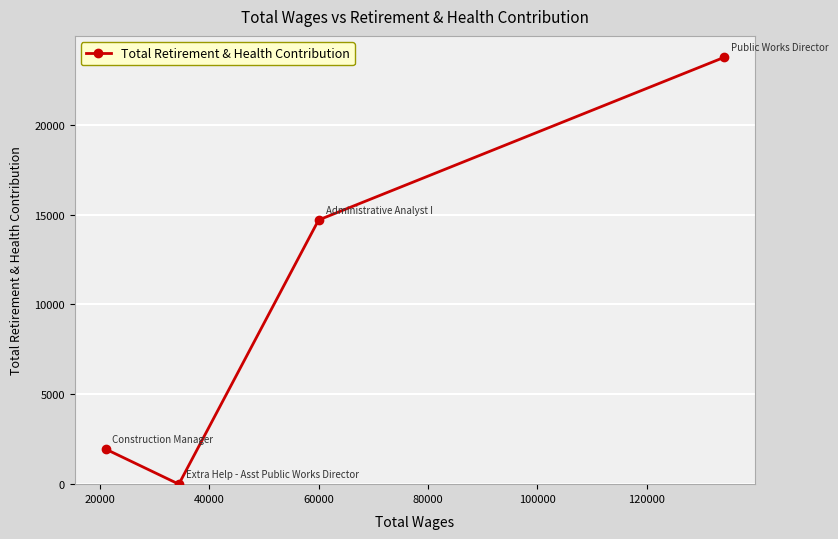

What is the difference between the maximum and second lowest values?

21805